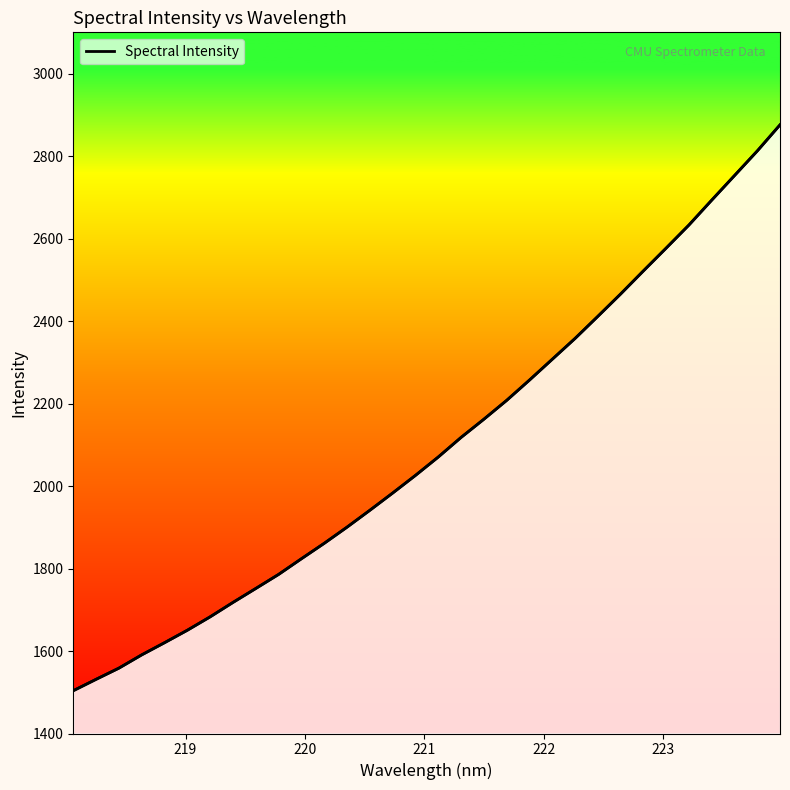

What is the maximum value shown in the chart?

2875.6